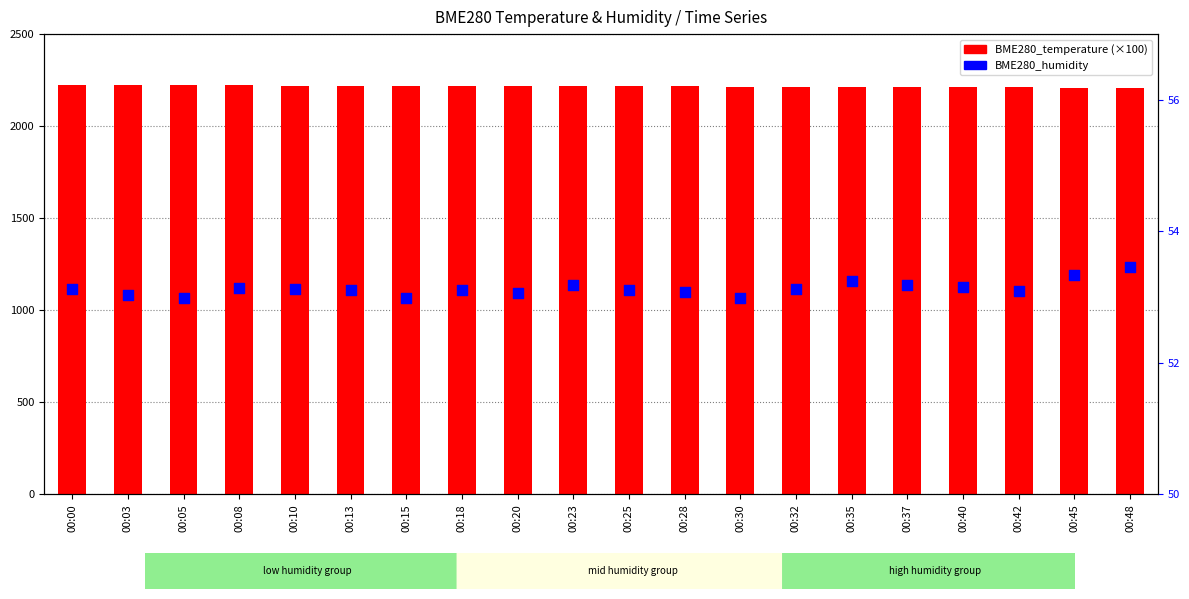

What are all the series names shown in the legend?

BME280_temperature (×100), BME280_humidity